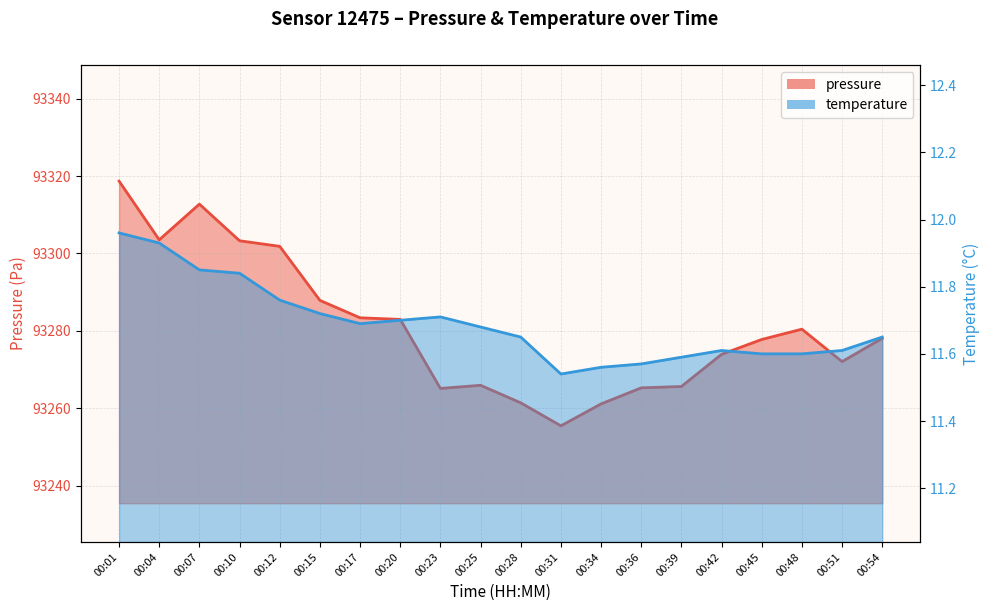

At how many categories does at least one series exceed 58345?

20